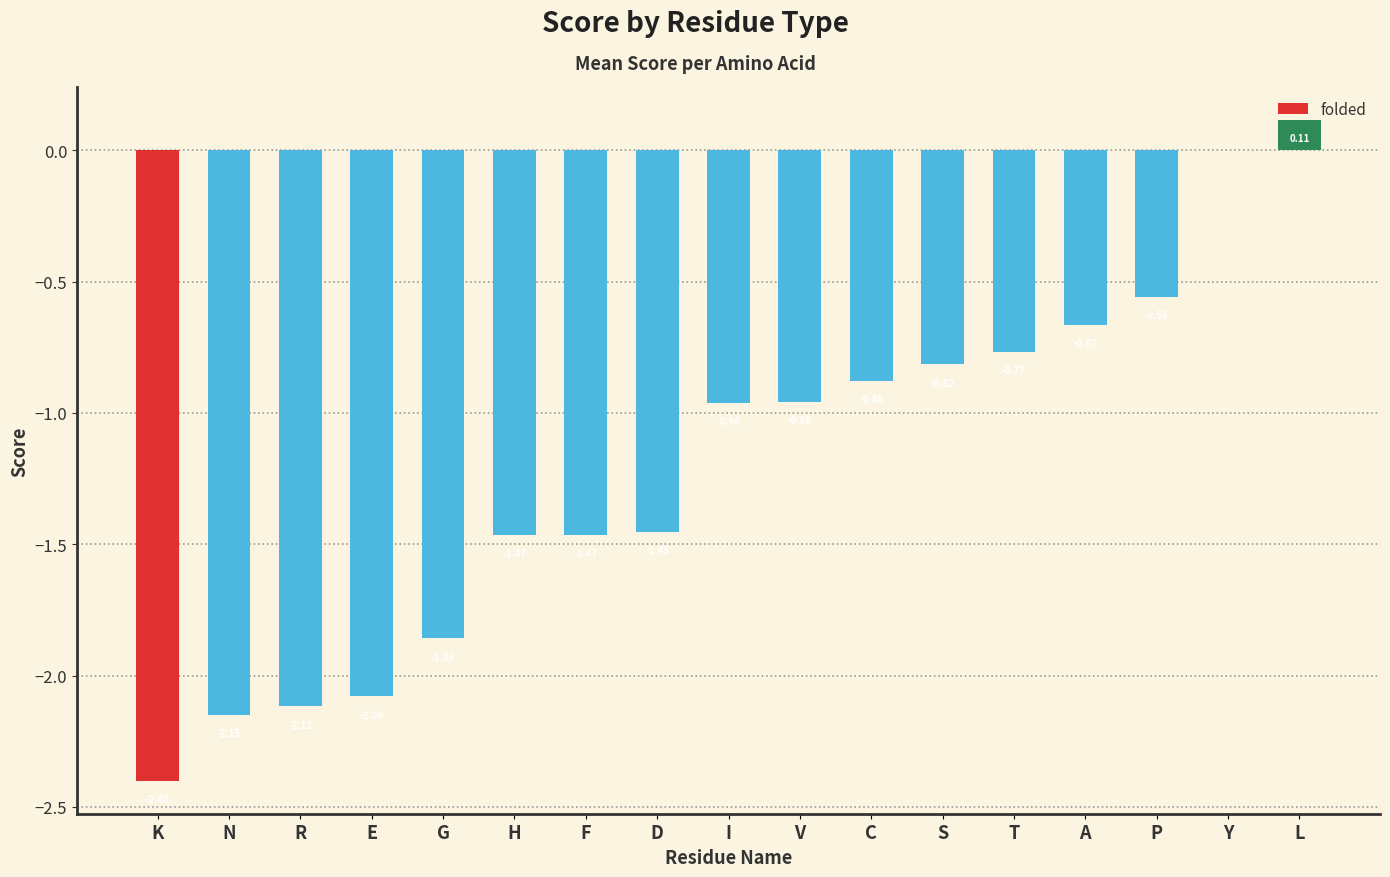

What is the sum of the values at H and L?

-1.4